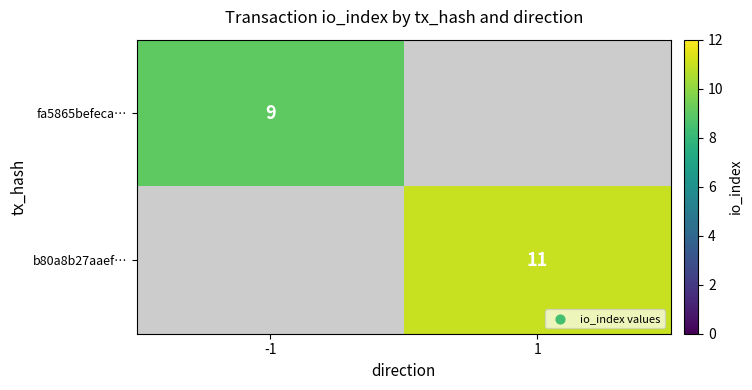

Is it true that b80a8b27aaef… equals 5 at 1?

False